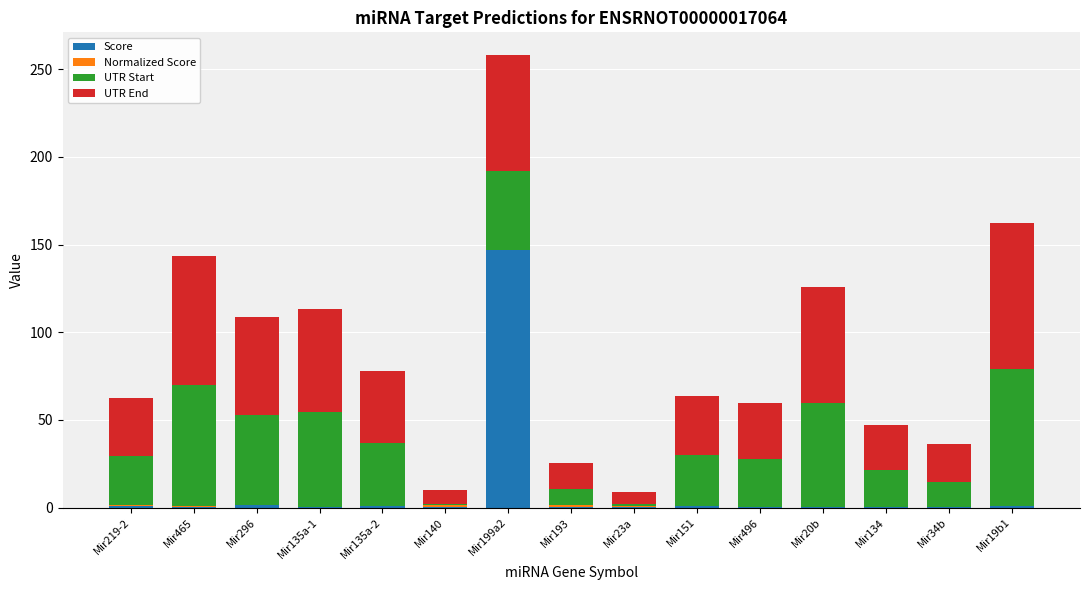

What is the maximum value for Score?

147.0